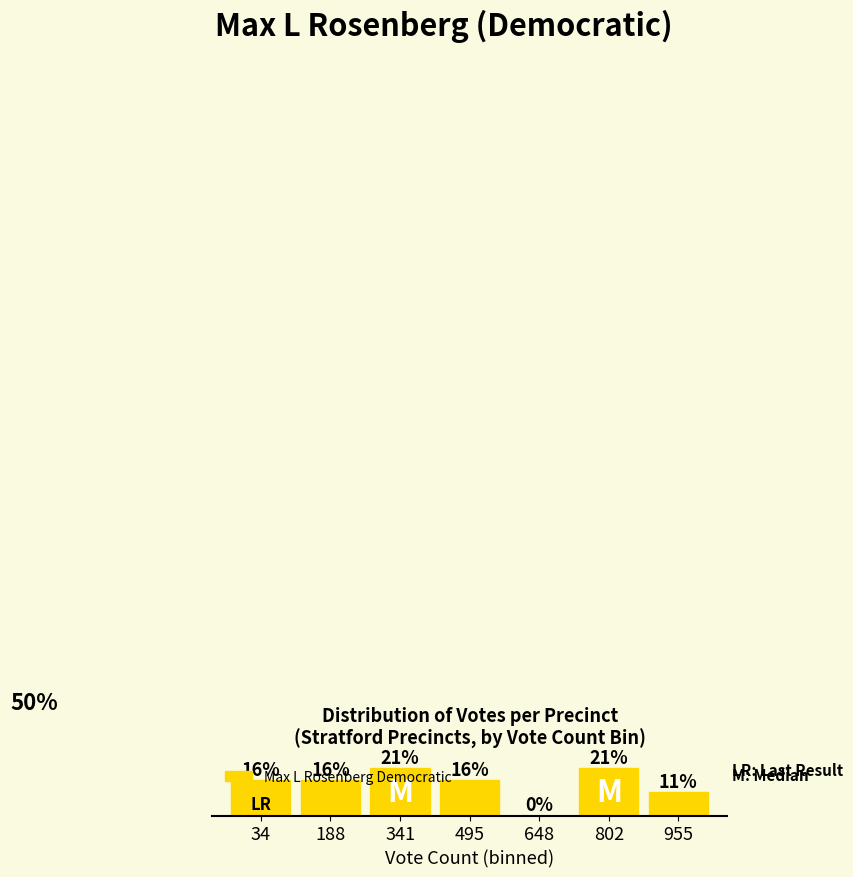

Are the bars horizontal?

No